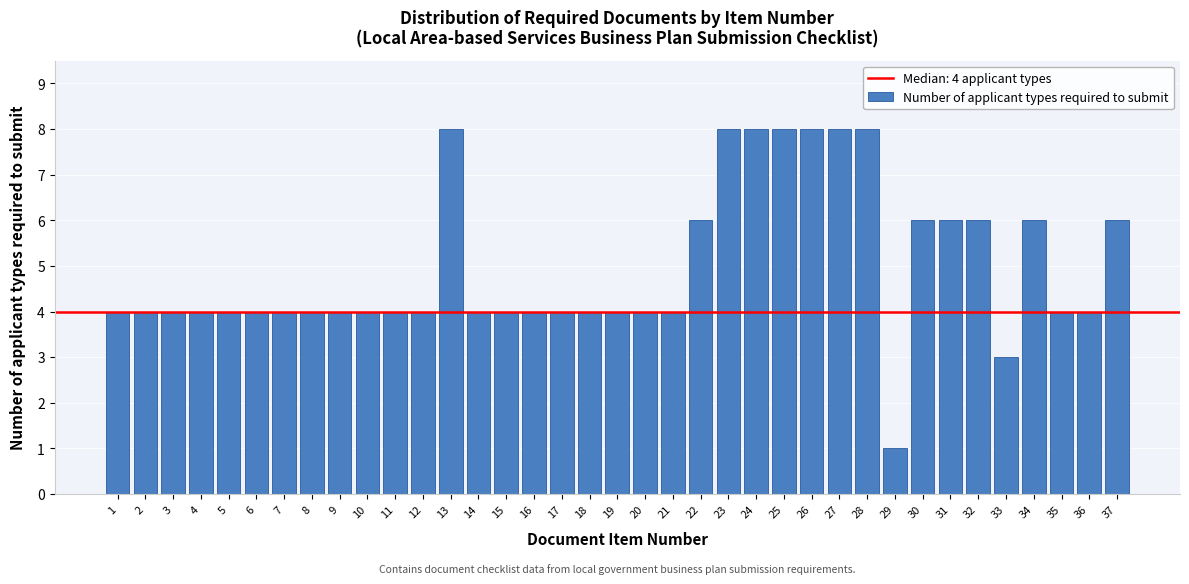

What is the ratio of the value at 8 to the value at 18?

1.0